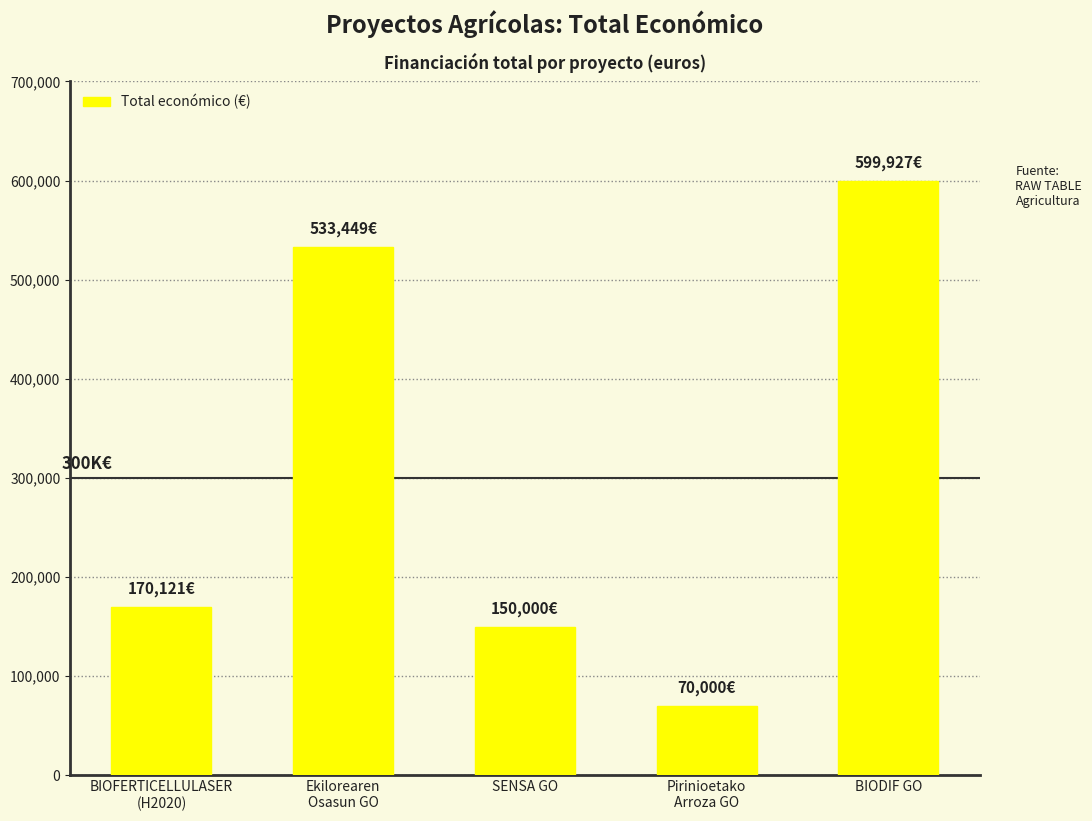

List the labels in order of value, smallest first.

Pirinioetako
Arroza GO, SENSA GO, BIOFERTICELLULASER
(H2020), Ekilorearen
Osasun GO, BIODIF GO